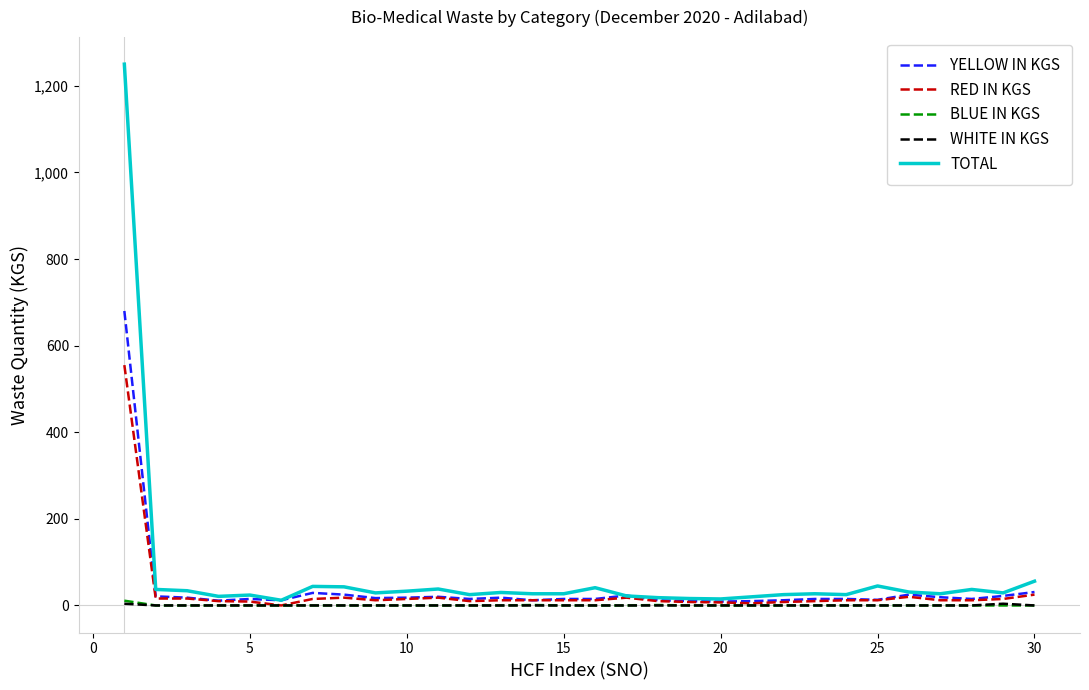

Which series has the largest range (max minus min)?

TOTAL